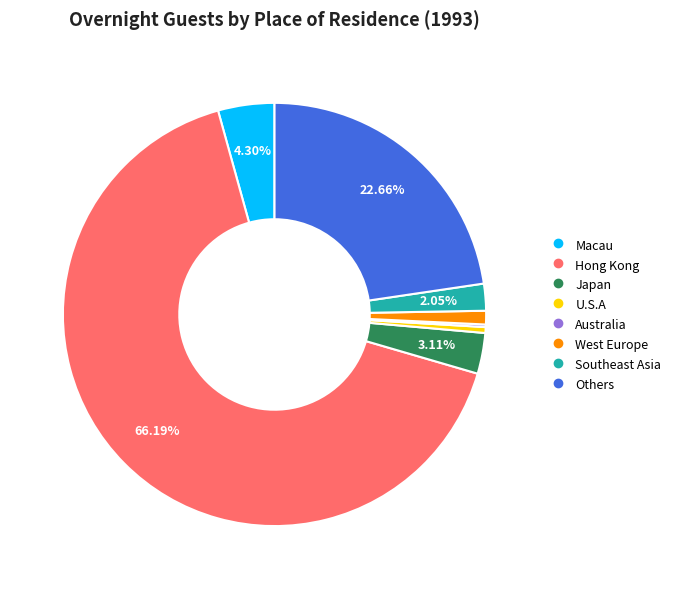

Which slice is the largest?

Hong Kong